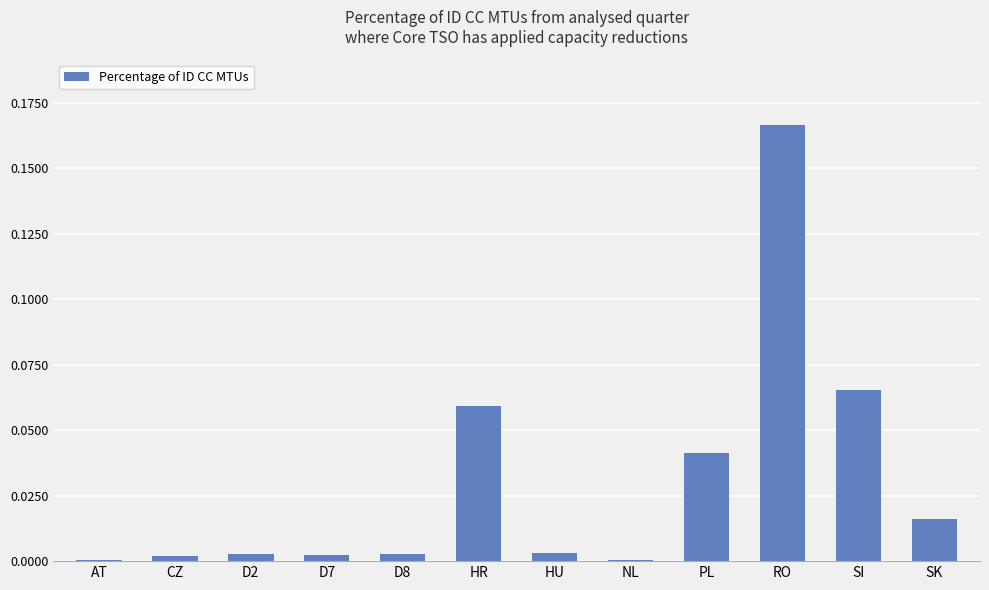

Which has a higher value, SI or HR?

SI